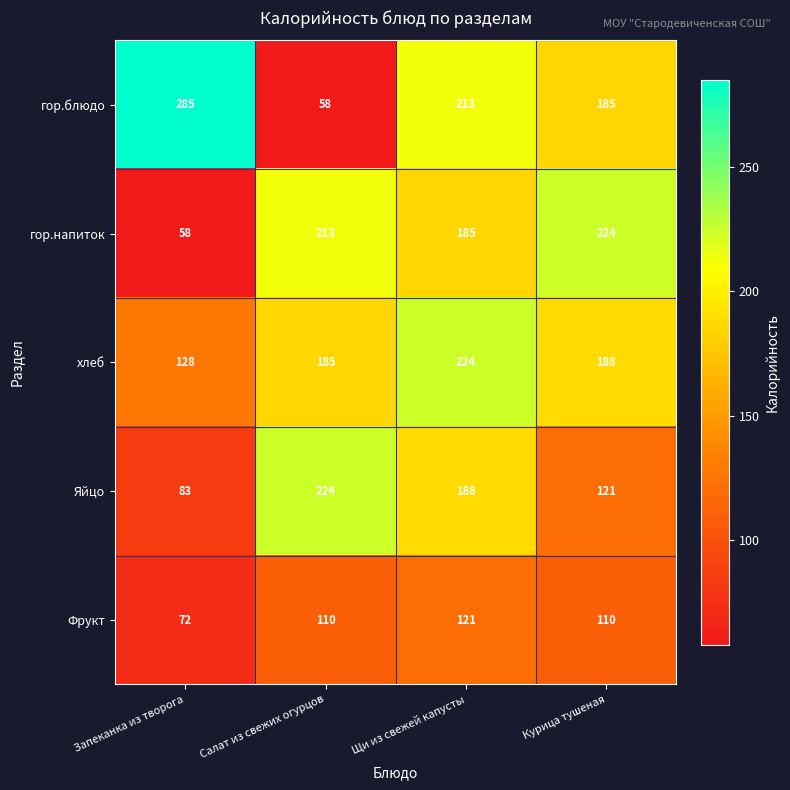

At Щи из свежей капусты, list the series in order from smallest to largest.

Фрукт, гор.напиток, Яйцо, гор.блюдо, хлеб